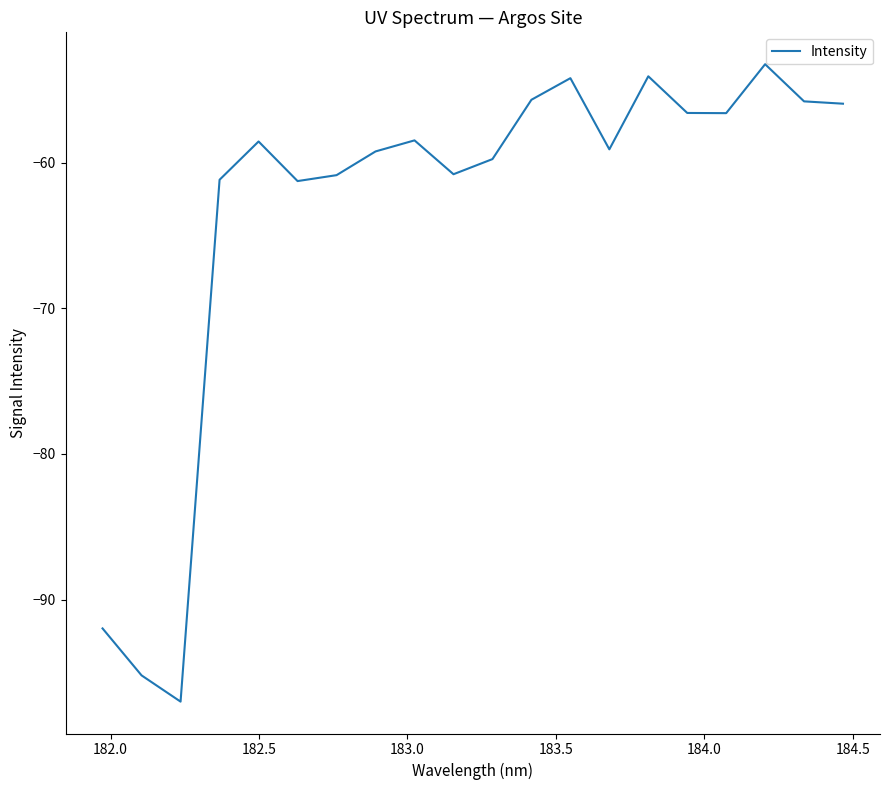

What is the greatest value displayed?

-53.2